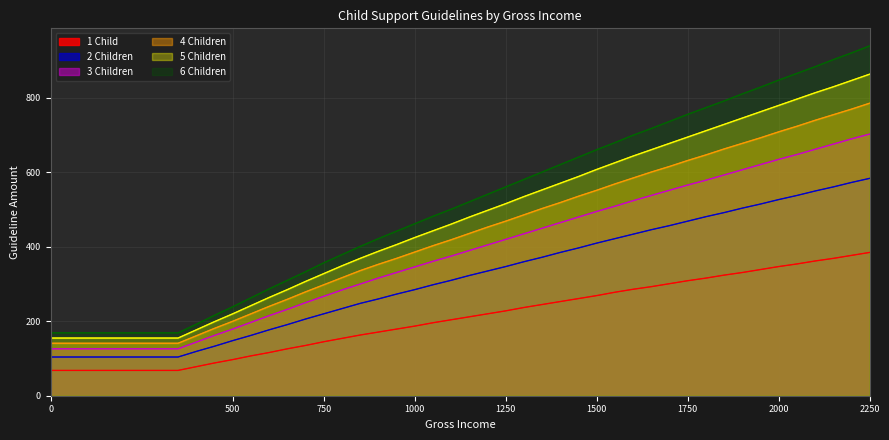

True or false: 1 Child and 4 Children intersect in this chart.

False